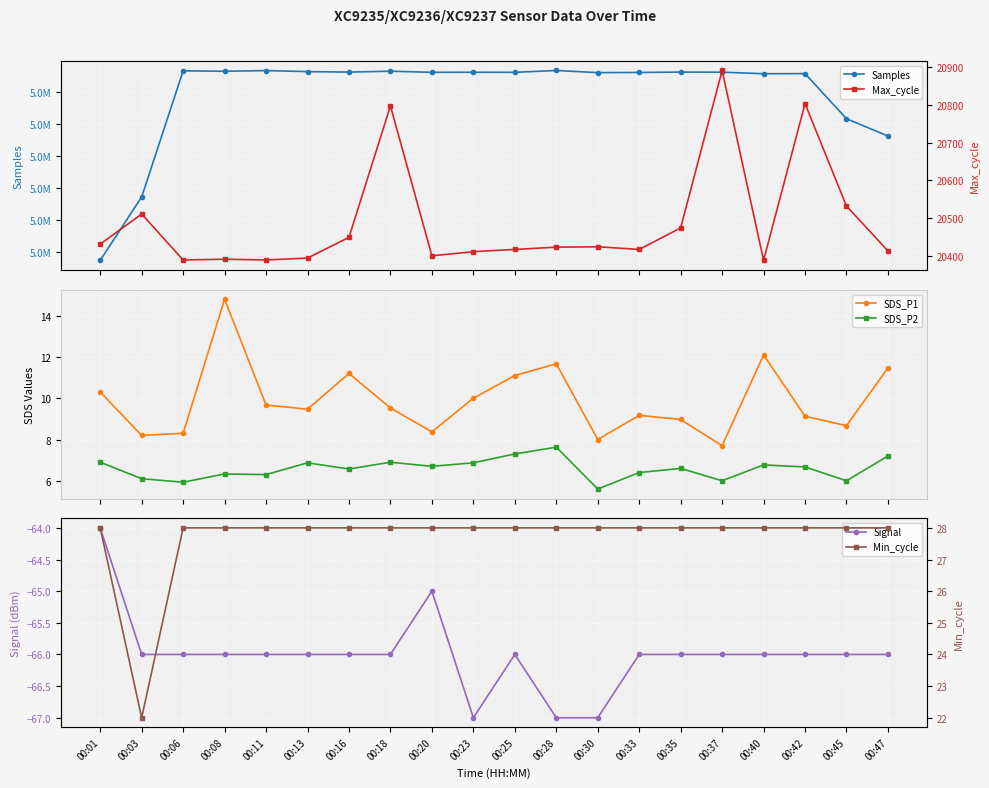

True or false: Samples and SDS_P1 cross at least once.

False